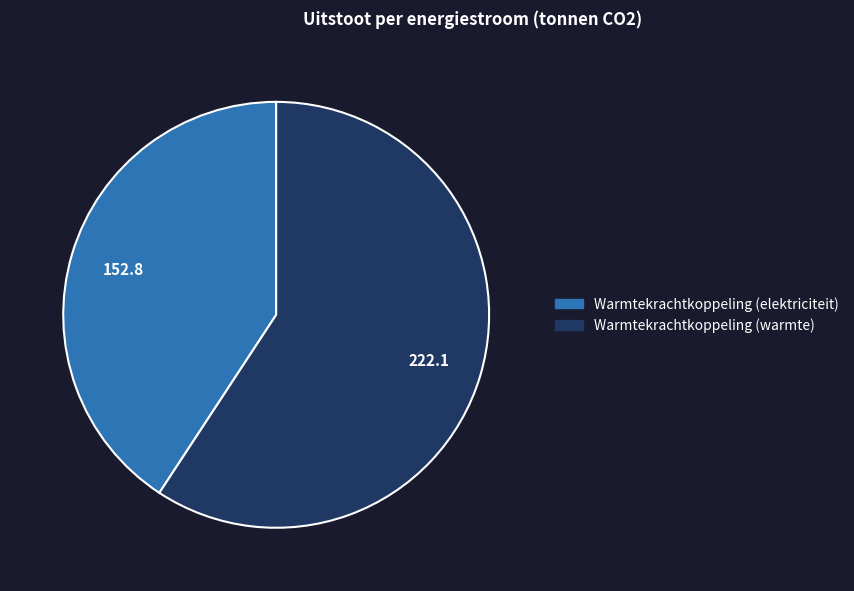

Is there any slice that represents more than half of the pie?

Yes